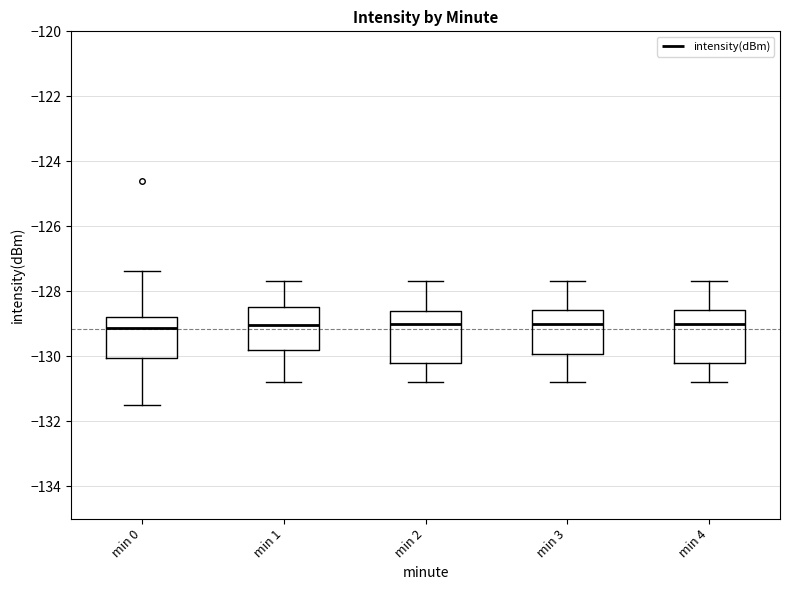

Reading left to right, transcribe this box plot: for each box, give where its median line is, the range the box spans, and where its two whiskers end, as read against the y-axis. The values are not printed on the chart, so give them approximately, as read against the axis.

min 0: median -129.2, box -130.0 to -128.8, whiskers -131.4 to -127.4
min 1: median -129.0, box -129.8 to -128.4, whiskers -130.8 to -127.6
min 2: median -129.0, box -130.2 to -128.6, whiskers -130.8 to -127.6
min 3: median -129.0, box -130.0 to -128.6, whiskers -130.8 to -127.6
min 4: median -129.0, box -130.2 to -128.6, whiskers -130.8 to -127.6